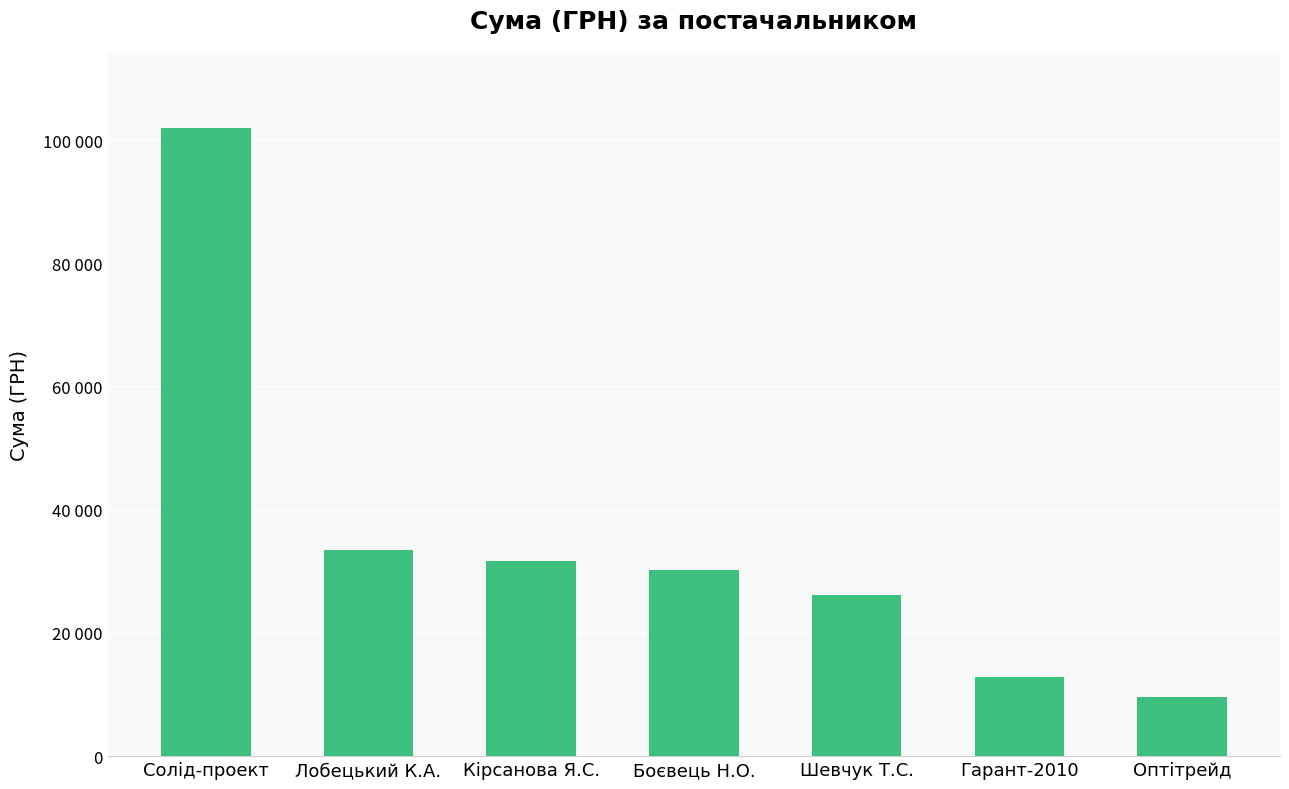

The value at Солід-проект is 101956.1. True or false?

True